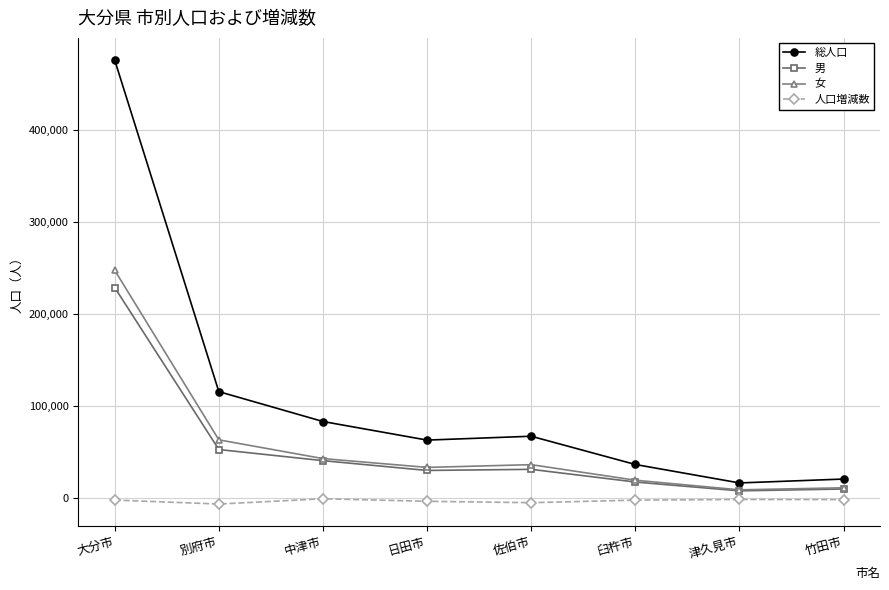

True or false: 人口増減数 and 女 cross at least once.

False